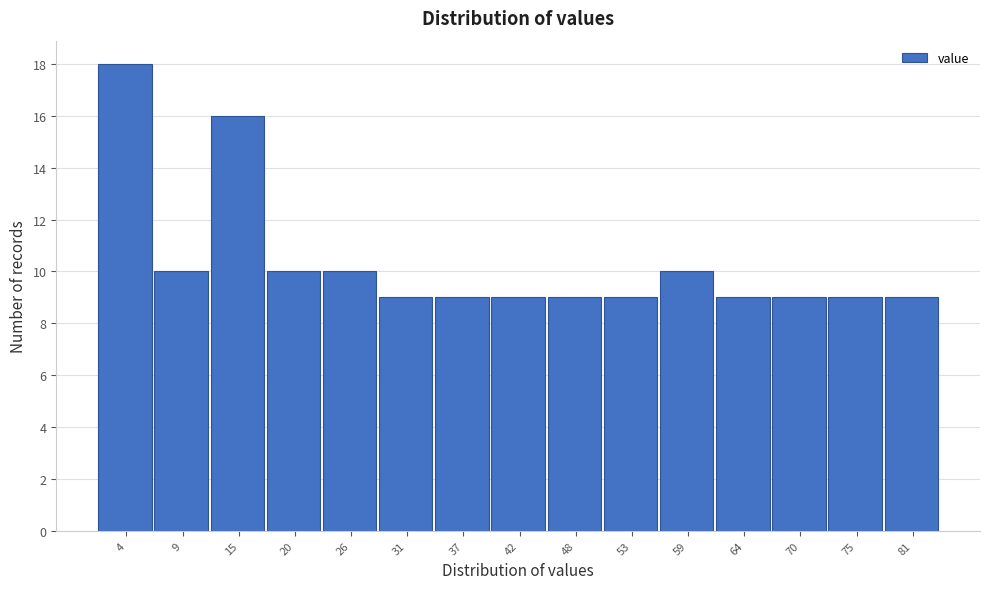

What is the height of the bar covering 34 to 40 on the x-axis? Neither the bar edges nor the heights are printed on the chart, so give them approximately, as read against the axes.

9